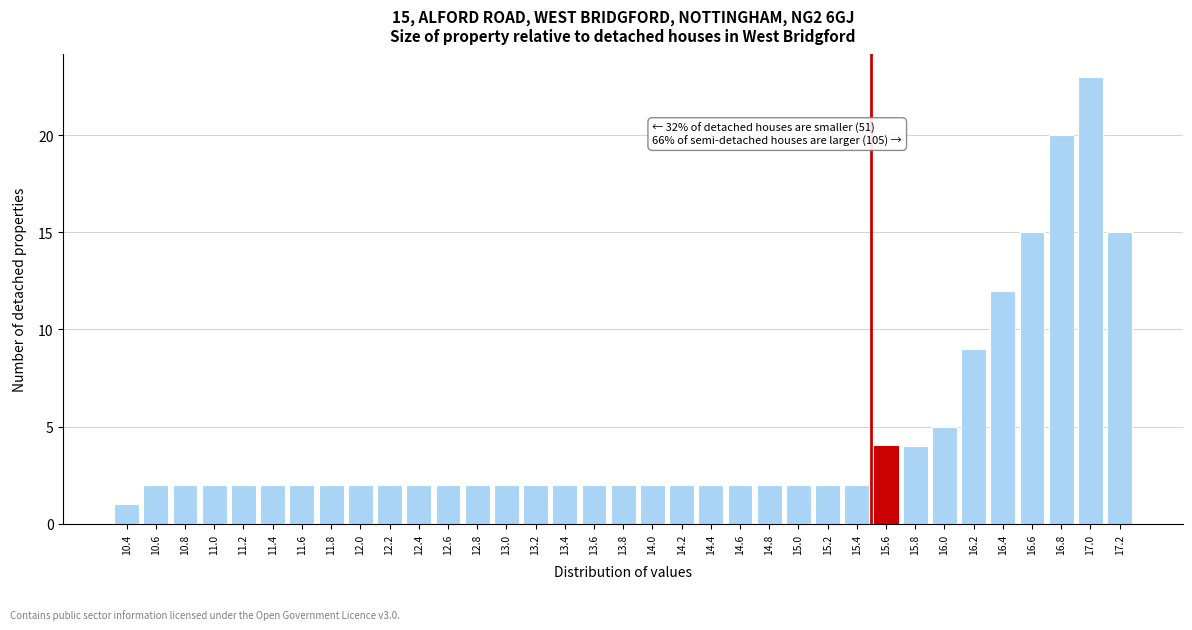

Which range on the x-axis has the tallest bar?

16.9 to 17.1